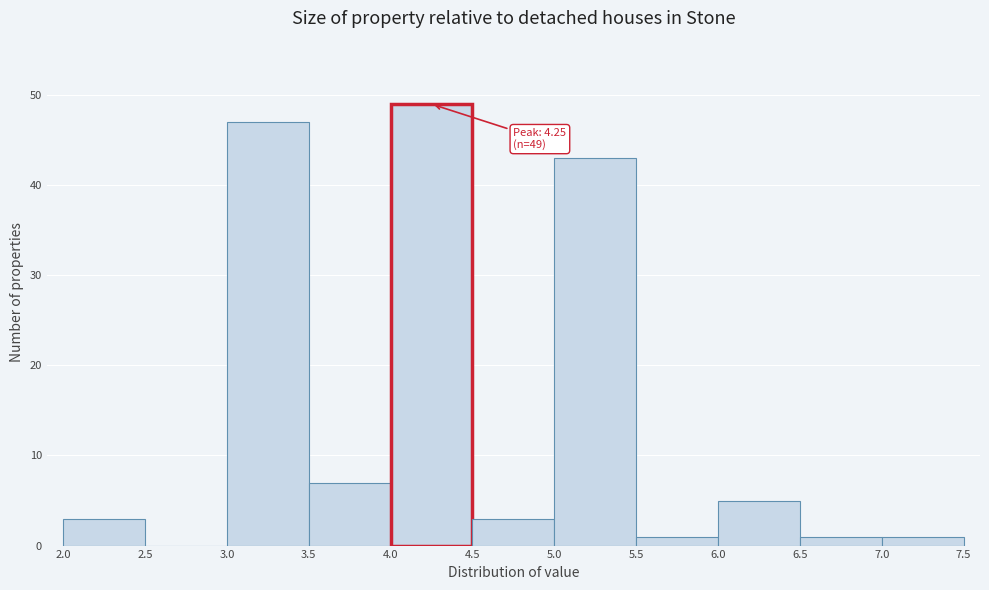

Which range on the x-axis has the tallest bar?

4.0 to 4.5